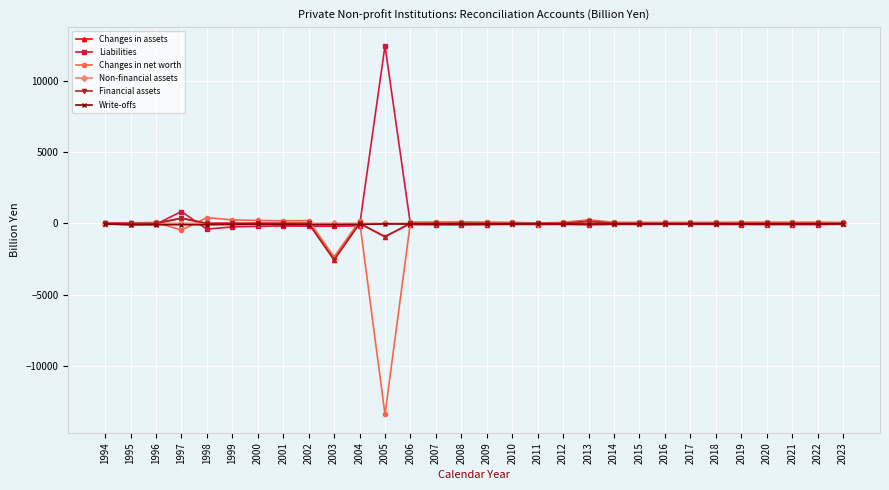

What is the total value across all series at 2008?

-48.2